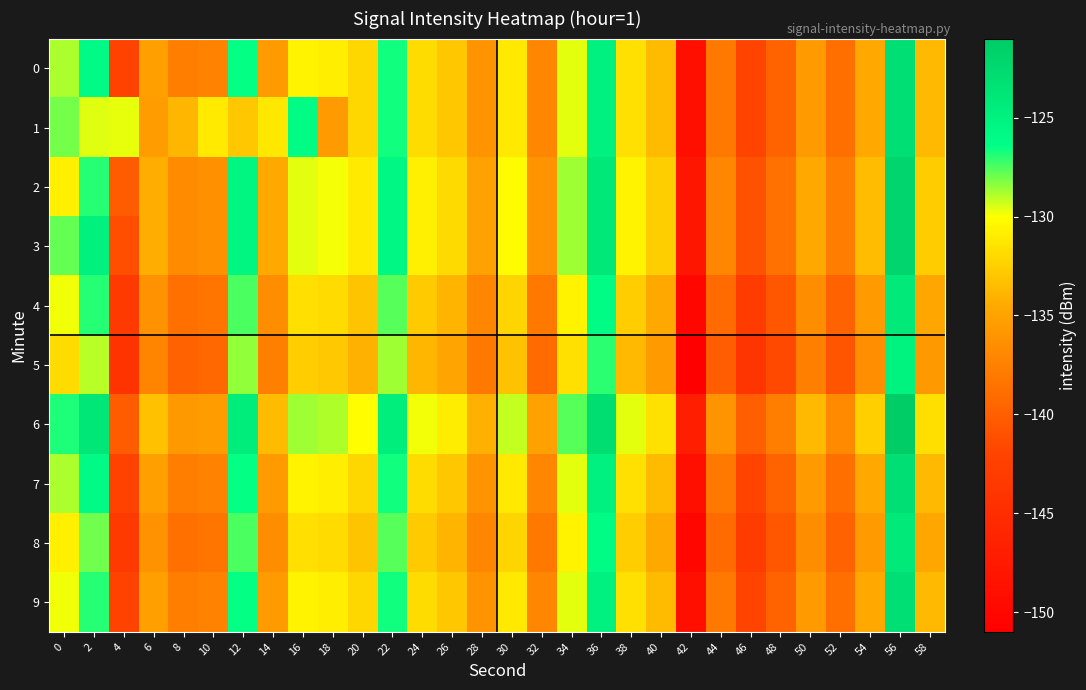

Reading left to right, what are all the values shown in this chart?

0: 0=-128.8	2=-126.0	4=-142.2	6=-135.3	8=-137.7	10=-137.4	12=-126.4	14=-135.6	16=-130.7	18=-130.9	20=-132.1	22=-126.6	24=-131.8	26=-132.9	28=-136.2	30=-131.2	32=-137.1	34=-129.6	36=-125.0	38=-131.6	40=-133.6	42=-149.0	44=-138.1	46=-142.0	48=-139.7	50=-135.6	52=-138.8	54=-134.5	56=-123.1	58=-133.7
1: 0=-128.0	2=-129.6	4=-129.7	6=-135.5	8=-133.9	10=-131.1	12=-132.9	14=-131.2	16=-126.1	18=-135.6	20=-132.1	22=-126.6	24=-131.8	26=-132.9	28=-136.2	30=-131.2	32=-137.1	34=-129.6	36=-125.0	38=-131.6	40=-133.6	42=-149.0	44=-138.1	46=-142.0	48=-139.7	50=-135.6	52=-138.8	54=-134.5	56=-123.1	58=-133.7
2: 0=-130.8	2=-127.0	4=-140.2	6=-134.3	8=-136.7	10=-136.4	12=-125.4	14=-134.6	16=-129.7	18=-129.9	20=-131.1	22=-125.6	24=-130.8	26=-131.9	28=-135.2	30=-130.2	32=-136.1	34=-128.6	36=-124.0	38=-130.6	40=-132.6	42=-148.0	44=-137.1	46=-141.0	48=-138.7	50=-134.6	52=-137.8	54=-133.5	56=-122.1	58=-132.7
3: 0=-127.8	2=-125.0	4=-141.2	6=-134.3	8=-136.7	10=-136.4	12=-125.4	14=-134.6	16=-129.7	18=-129.9	20=-131.1	22=-125.6	24=-130.8	26=-131.9	28=-135.2	30=-130.2	32=-136.1	34=-128.6	36=-124.0	38=-130.6	40=-132.6	42=-148.0	44=-137.1	46=-141.0	48=-138.7	50=-134.6	52=-137.8	54=-133.5	56=-122.1	58=-132.7
4: 0=-129.8	2=-127.0	4=-143.2	6=-136.3	8=-138.7	10=-138.4	12=-127.4	14=-136.6	16=-131.7	18=-131.9	20=-133.1	22=-127.6	24=-132.8	26=-133.9	28=-137.2	30=-132.2	32=-138.1	34=-130.6	36=-126.0	38=-132.6	40=-134.6	42=-150.0	44=-139.1	46=-143.0	48=-140.7	50=-136.6	52=-139.8	54=-135.5	56=-124.1	58=-134.7
5: 0=-131.8	2=-129.0	4=-144.2	6=-137.3	8=-139.7	10=-139.4	12=-128.4	14=-137.6	16=-132.7	18=-132.9	20=-134.1	22=-128.6	24=-133.8	26=-134.9	28=-138.2	30=-133.2	32=-139.1	34=-131.6	36=-127.0	38=-133.6	40=-135.6	42=-151.0	44=-140.1	46=-144.0	48=-141.7	50=-137.6	52=-140.8	54=-136.5	56=-125.1	58=-135.7
6: 0=-126.8	2=-124.0	4=-140.2	6=-133.3	8=-135.7	10=-135.4	12=-124.4	14=-133.6	16=-128.7	18=-128.9	20=-130.1	22=-124.6	24=-129.8	26=-130.9	28=-134.2	30=-129.2	32=-135.1	34=-127.6	36=-123.0	38=-129.6	40=-131.6	42=-147.0	44=-136.1	46=-140.0	48=-137.7	50=-133.6	52=-136.8	54=-132.5	56=-121.1	58=-131.7
7: 0=-128.8	2=-126.0	4=-142.2	6=-135.3	8=-137.7	10=-137.4	12=-126.4	14=-135.6	16=-130.7	18=-130.9	20=-132.1	22=-126.6	24=-131.8	26=-132.9	28=-136.2	30=-131.2	32=-137.1	34=-129.6	36=-125.0	38=-131.6	40=-133.6	42=-149.0	44=-138.1	46=-142.0	48=-139.7	50=-135.6	52=-138.8	54=-134.5	56=-123.1	58=-133.7
8: 0=-130.8	2=-128.0	4=-143.2	6=-136.3	8=-138.7	10=-138.4	12=-127.4	14=-136.6	16=-131.7	18=-131.9	20=-133.1	22=-127.6	24=-132.8	26=-133.9	28=-137.2	30=-132.2	32=-138.1	34=-130.6	36=-126.0	38=-132.6	40=-134.6	42=-150.0	44=-139.1	46=-143.0	48=-140.7	50=-136.6	52=-139.8	54=-135.5	56=-124.1	58=-134.7
9: 0=-129.8	2=-127.0	4=-142.2	6=-135.3	8=-137.7	10=-137.4	12=-126.4	14=-135.6	16=-130.7	18=-130.9	20=-132.1	22=-126.6	24=-131.8	26=-132.9	28=-136.2	30=-131.2	32=-137.1	34=-129.6	36=-125.0	38=-131.6	40=-133.6	42=-149.0	44=-138.1	46=-142.0	48=-139.7	50=-135.6	52=-138.8	54=-134.5	56=-123.1	58=-133.7